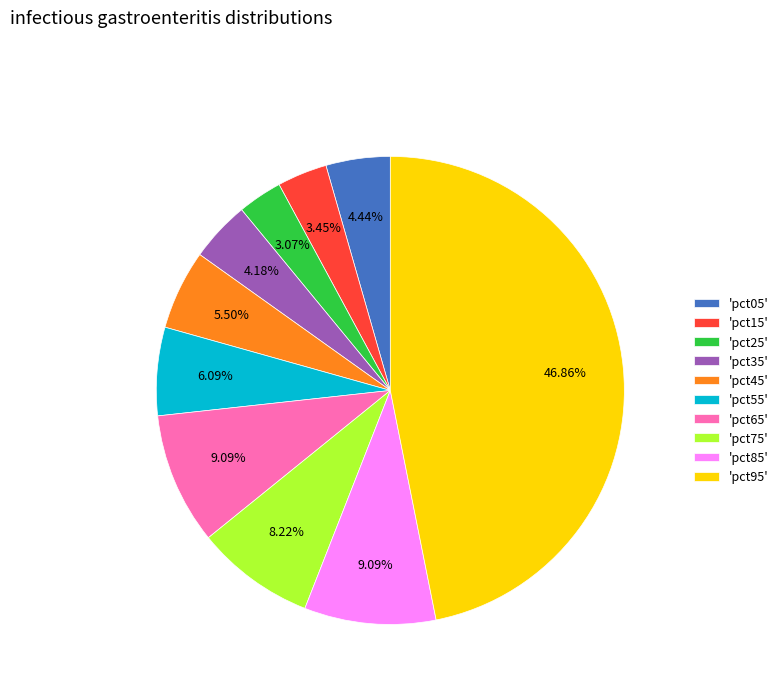

Is there any slice that represents more than half of the pie?

No